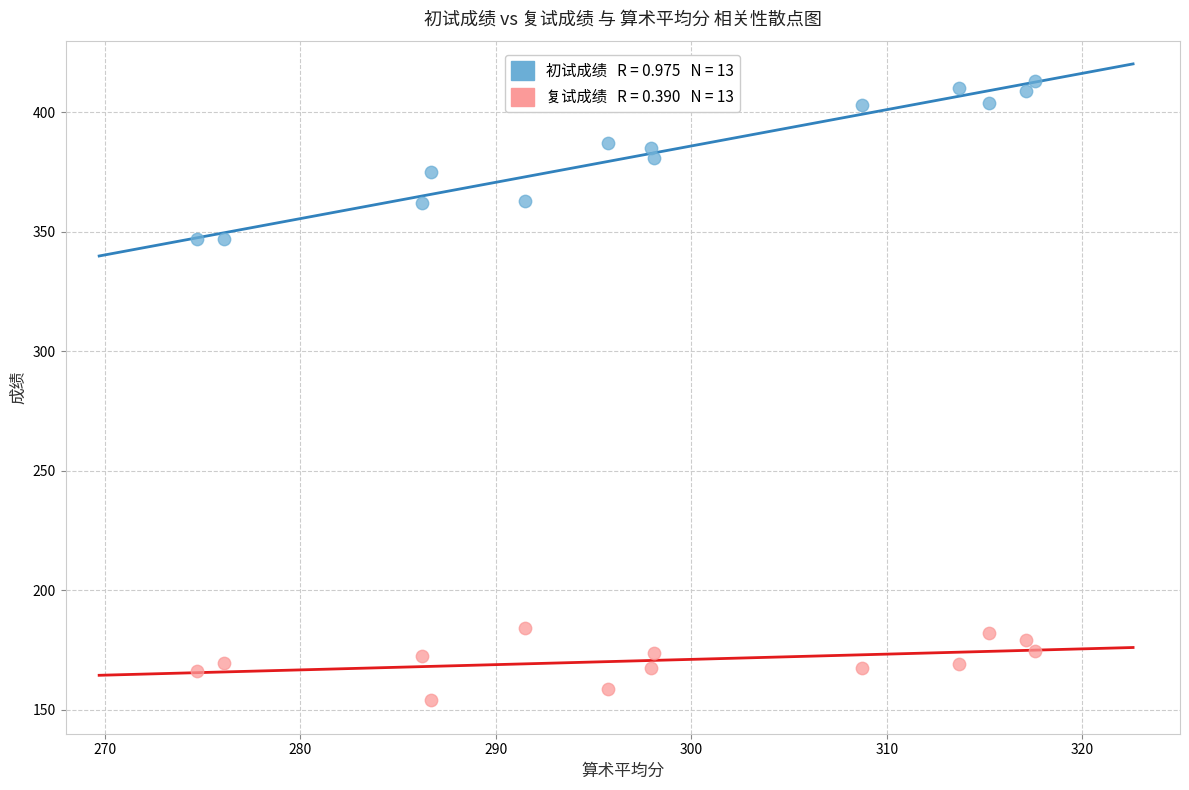

Across all data points, what is the range of Y values (max minus min)?

258.8